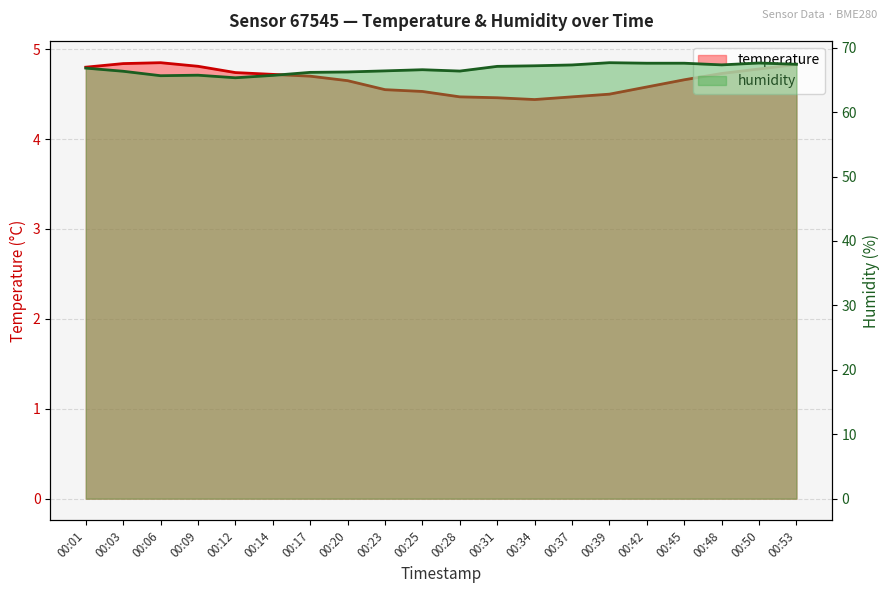

Which series has the largest range (max minus min)?

humidity